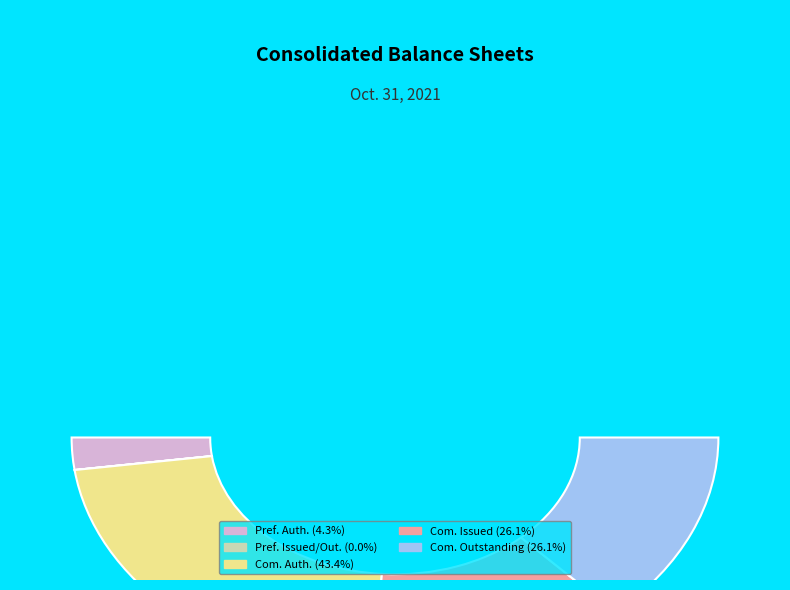

Combined, do Preferred Stock, Shares Authorized and Common Stock, Shares, Issued account for over 50%?

No